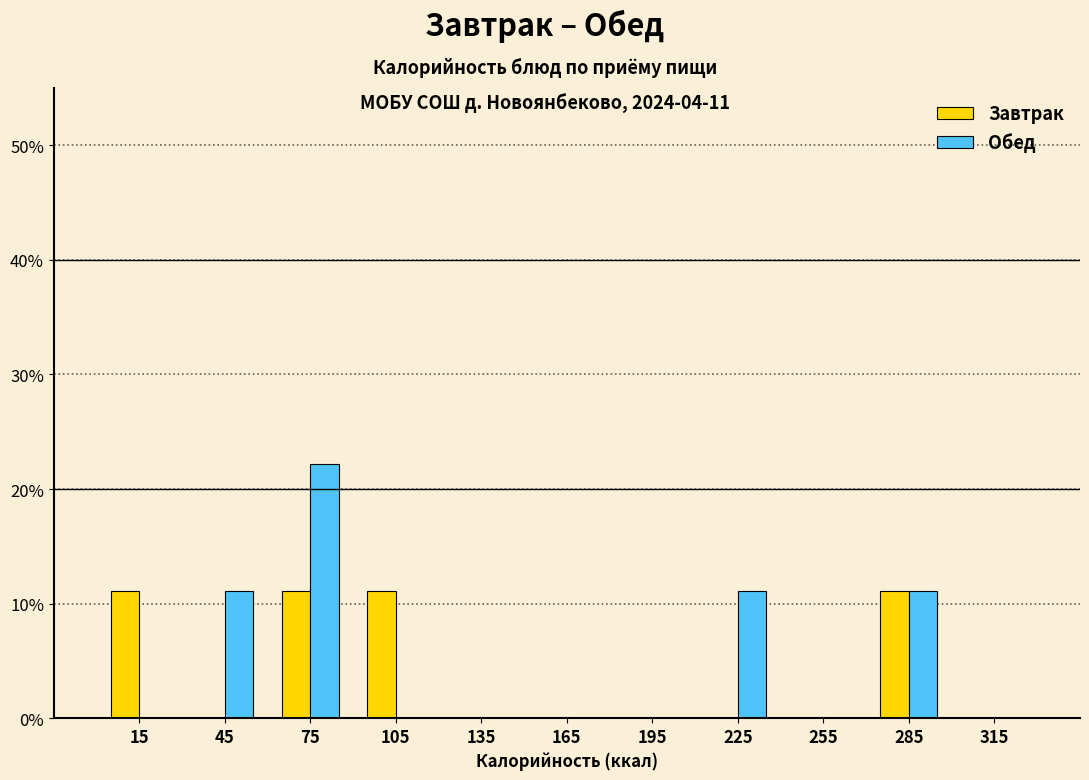

Reading left to right, transcribe all the data shown in this chart.

Завтрак: 15=11.1	45=0.0	75=11.1	105=11.1	135=0.0	165=0.0	195=0.0	225=0.0	255=0.0	285=11.1	315=0.0
Обед: 15=0.0	45=11.1	75=22.2	105=0.0	135=0.0	165=0.0	195=0.0	225=11.1	255=0.0	285=11.1	315=0.0